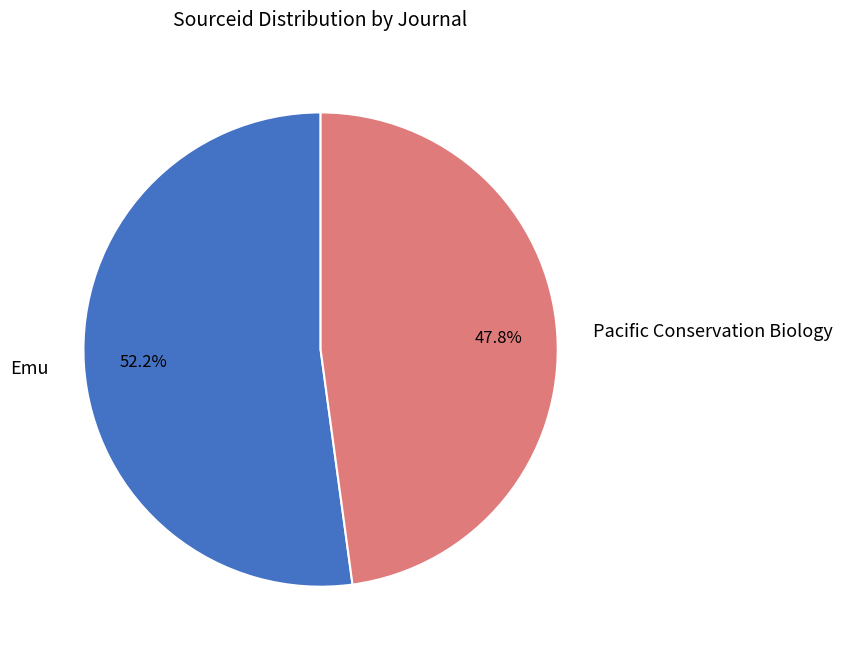

To the nearest percent, what is the average slice percentage?

50%